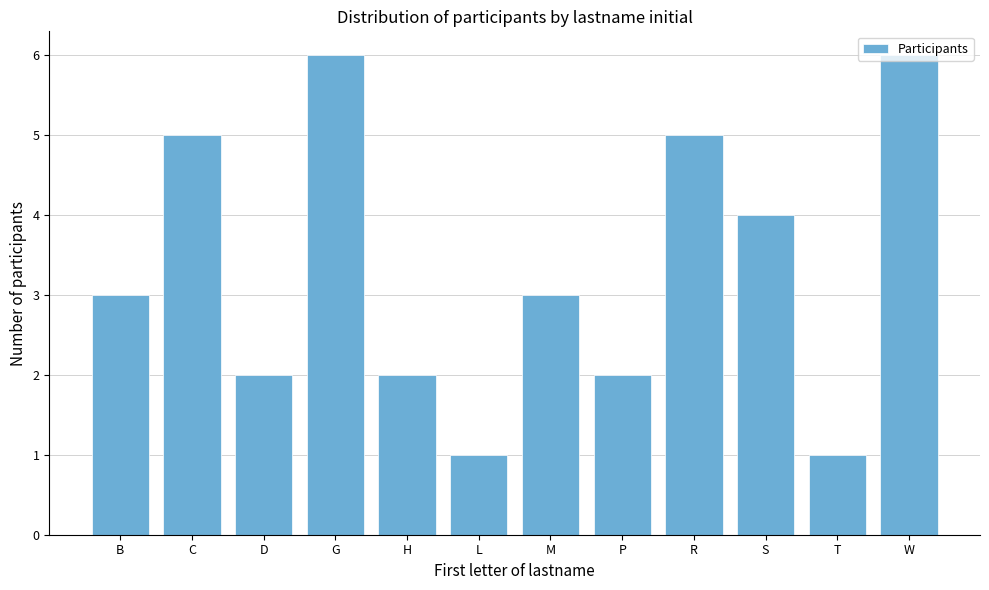

What is the maximum value shown in the chart?

6